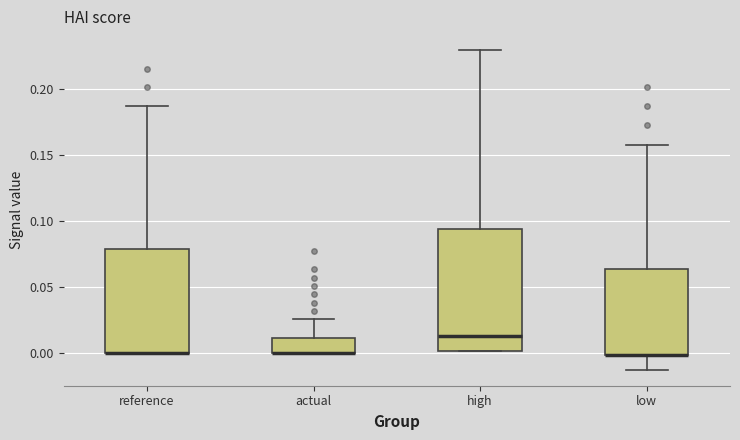

Comparing the boxes themselves (not the whiskers), which one is the tallest?

high